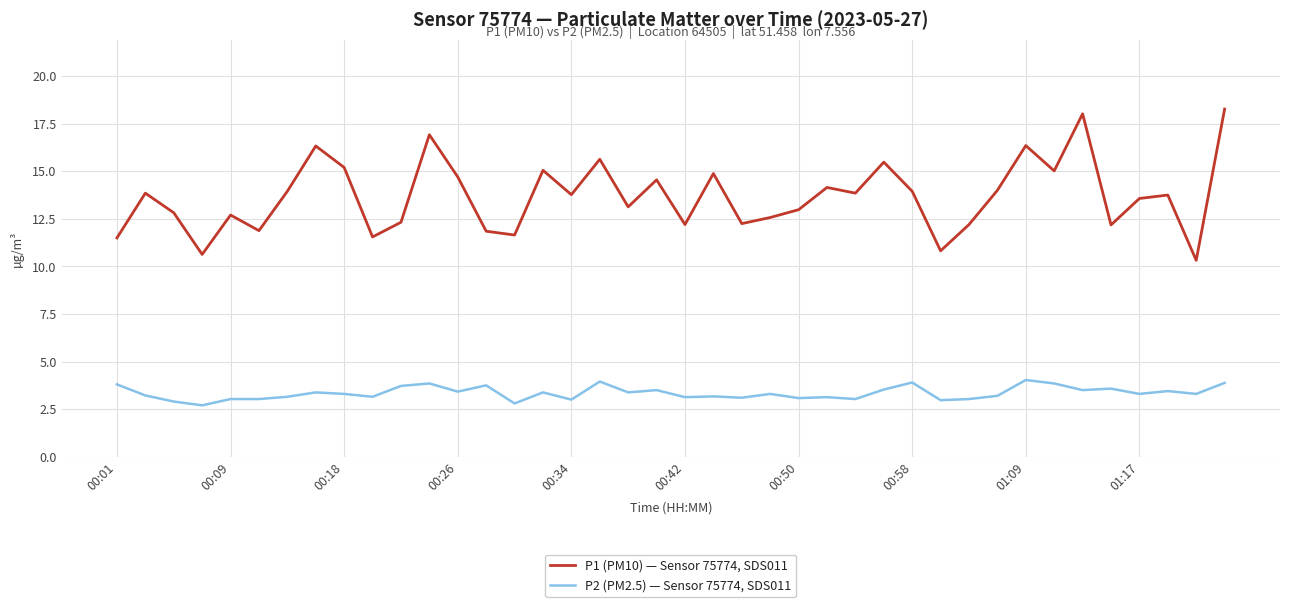

Which series has the largest range (max minus min)?

P1 (PM10) — Sensor 75774, SDS011